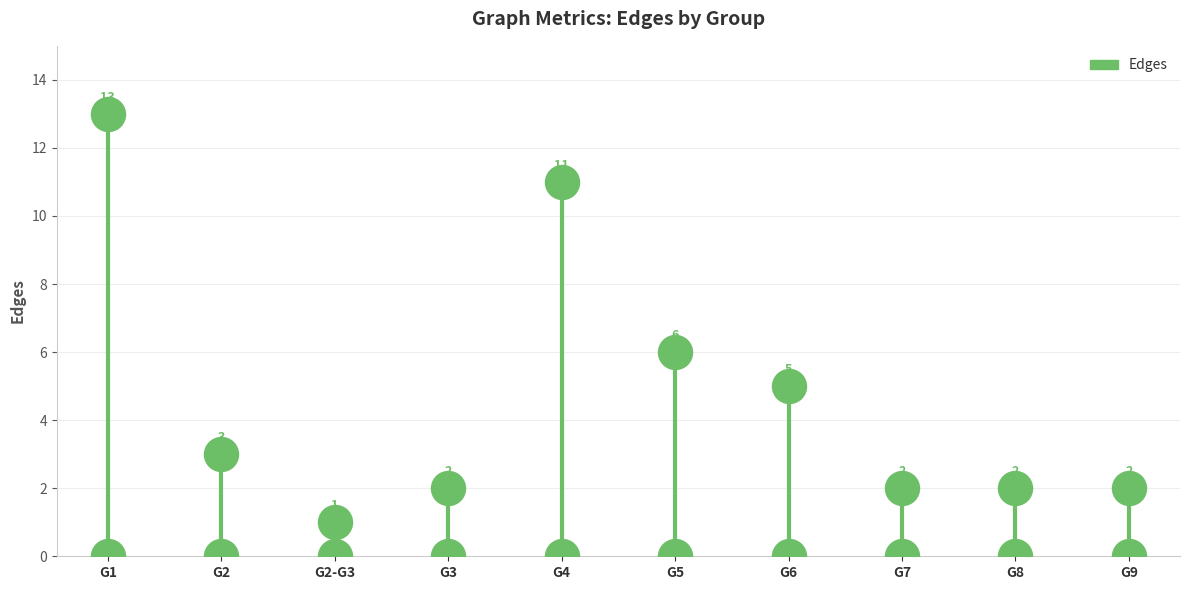

Approximately how many times larger is the value at G3 compared to G5?

0.3